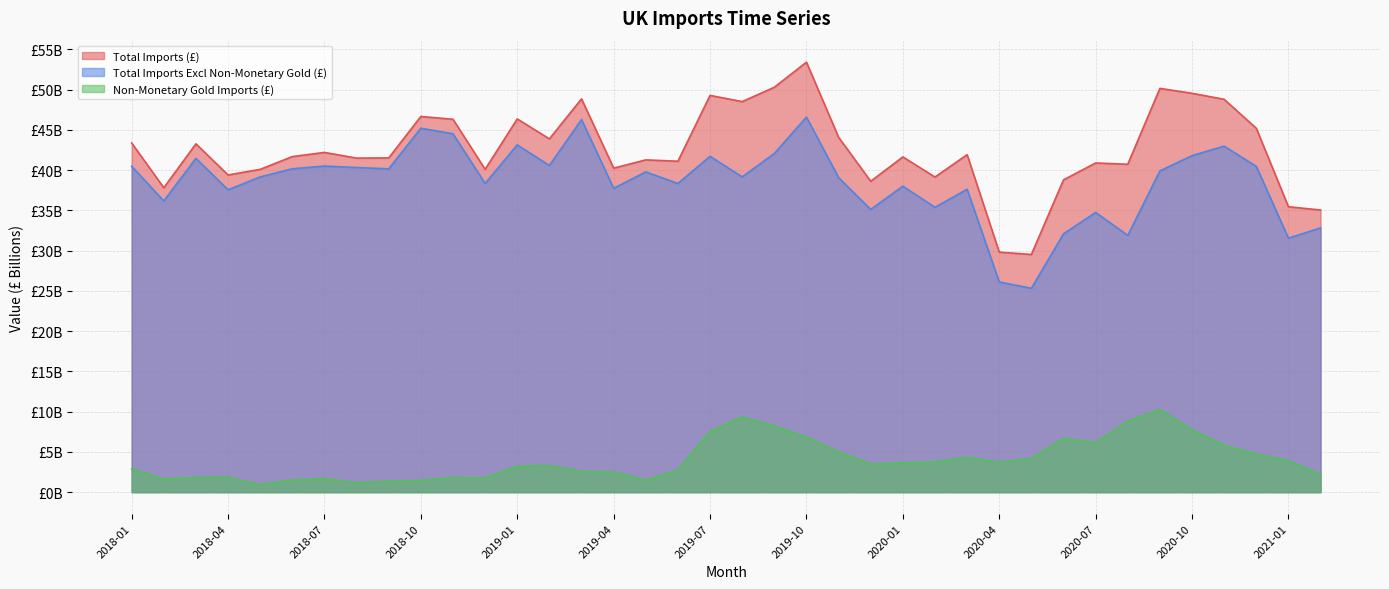

What are all the series names shown in the legend?

Total Imports (£), Total Imports Excl Non-Monetary Gold (£), Non-Monetary Gold Imports (£)